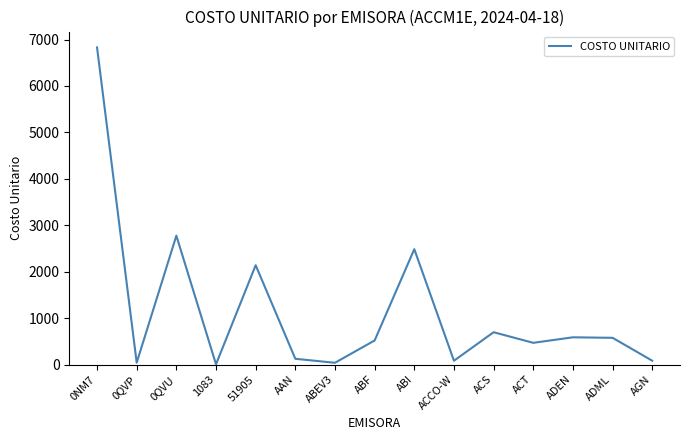

What is the change in value from 0QVU to ABF?

-2256.5